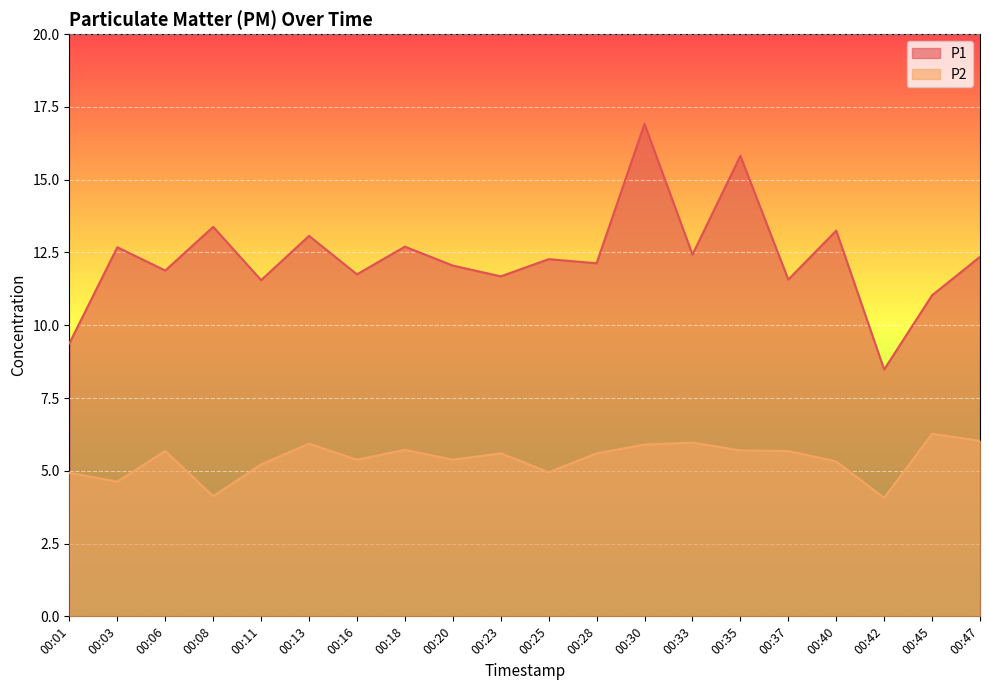

How many data points in P2 are less than 5?

5